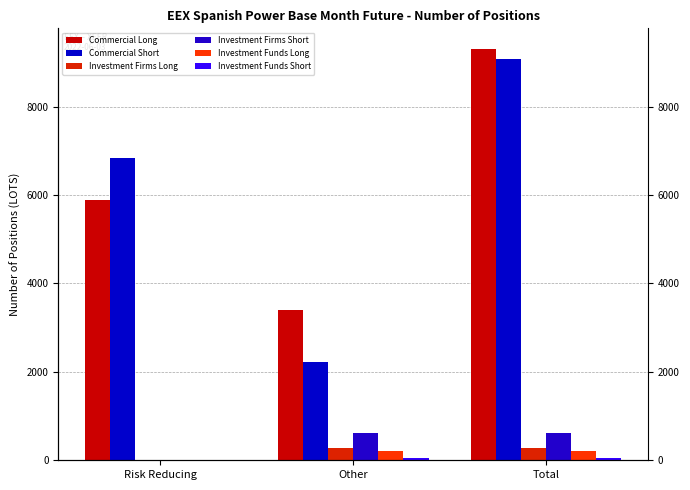

What is the sum of the Commercial Long values at Total and Other?

12713.8